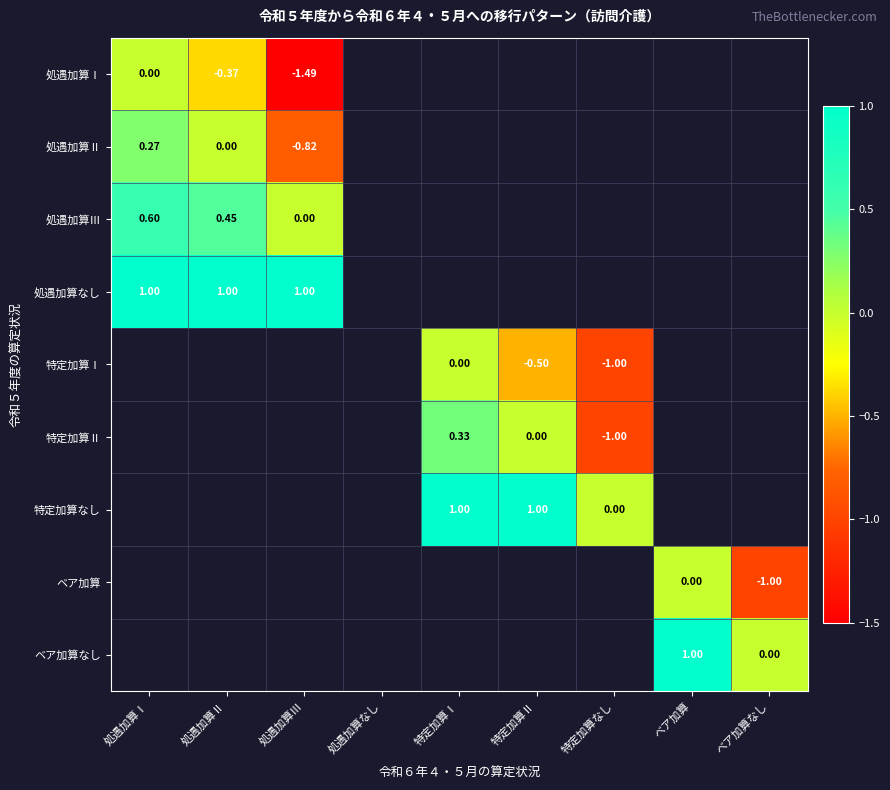

The 処遇加算なし series shows 0.5 at 処遇加算Ⅱ. True or false?

False